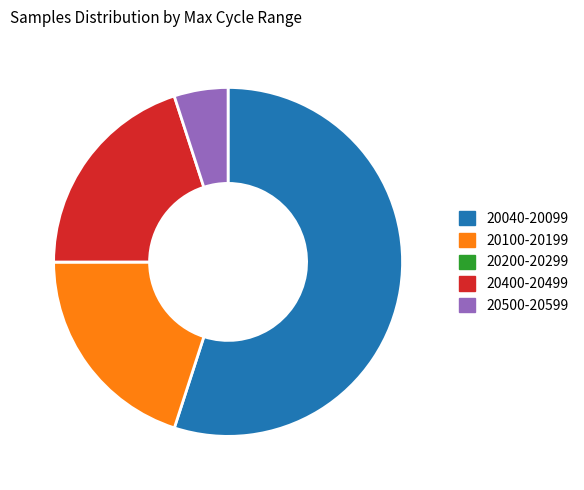

Is it true that 28 is 5% of the pie?

True